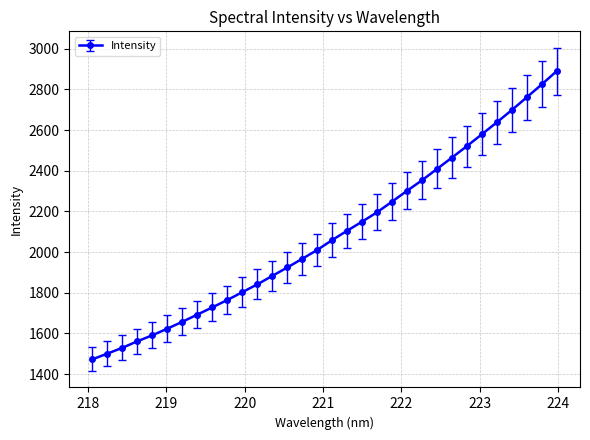

Reading right to left, transcribe all the data shown in this chart.

2890.7	2825.2	2761.7	2699.1	2638.7	2580.0	2521.8	2465.1	2409.1	2353.5	2301.8	2248.5	2196.3	2150.0	2105.3	2059.4	2010.6	1967.2	1924.3	1883.0	1841.3	1802.9	1764.5	1728.2	1692.7	1657.3	1623.6	1590.9	1561.3	1529.3	1500.7	1472.5